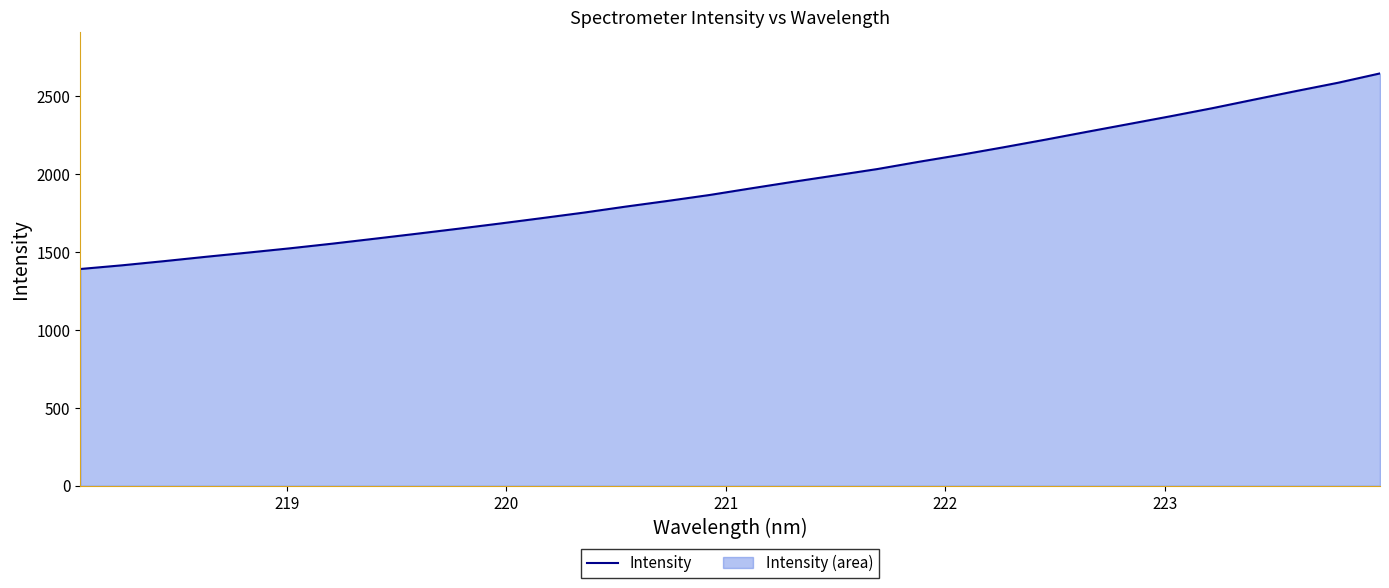

What is the difference between the maximum and minimum values?

1255.1